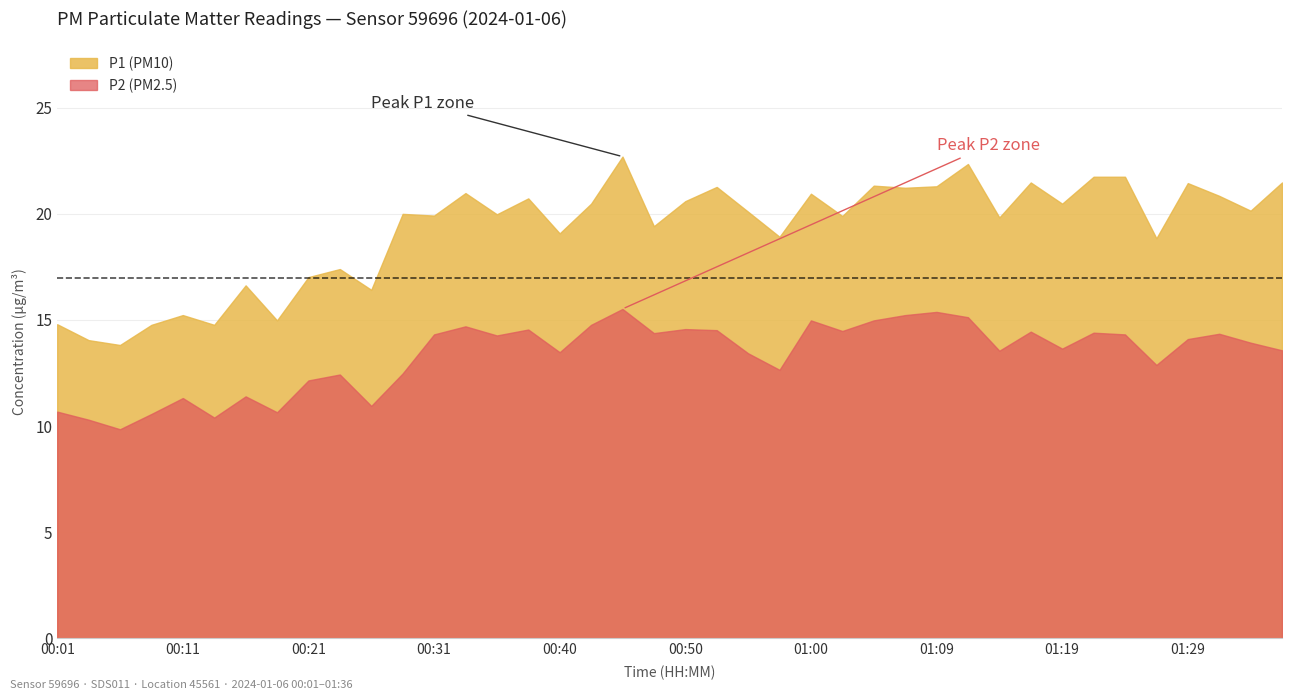

How many categories are shown in the chart?

40